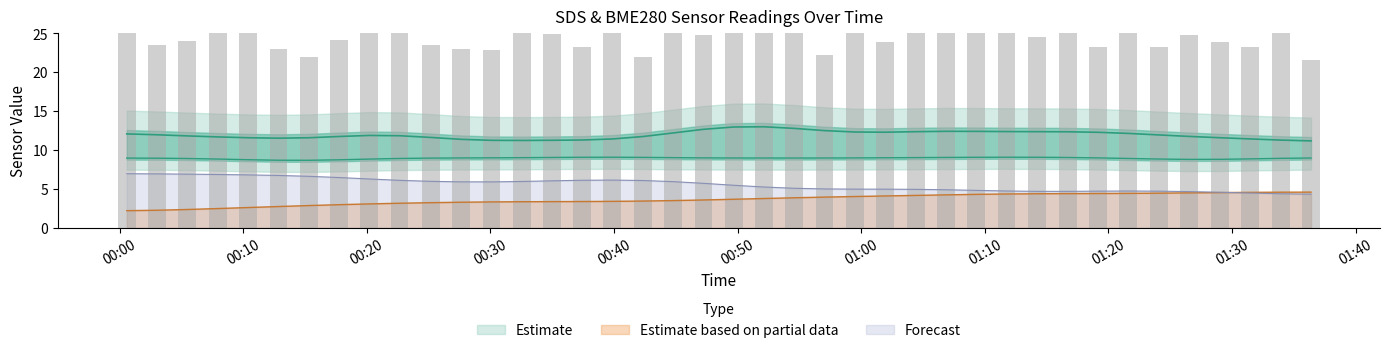

What is the maximum value for Forecast?

7.0